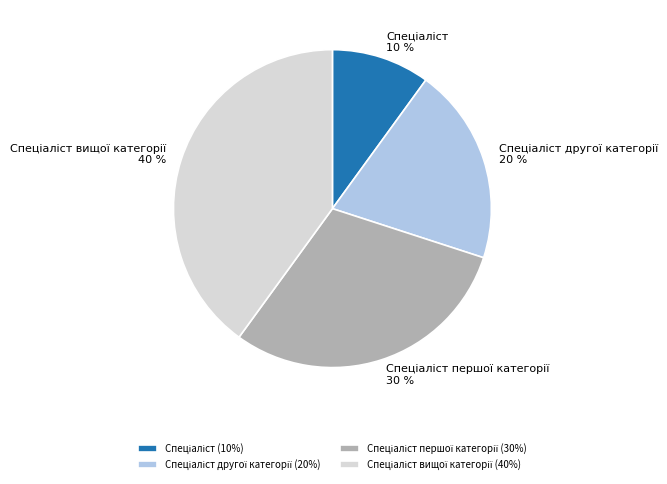

Is there any slice that represents more than half of the pie?

No